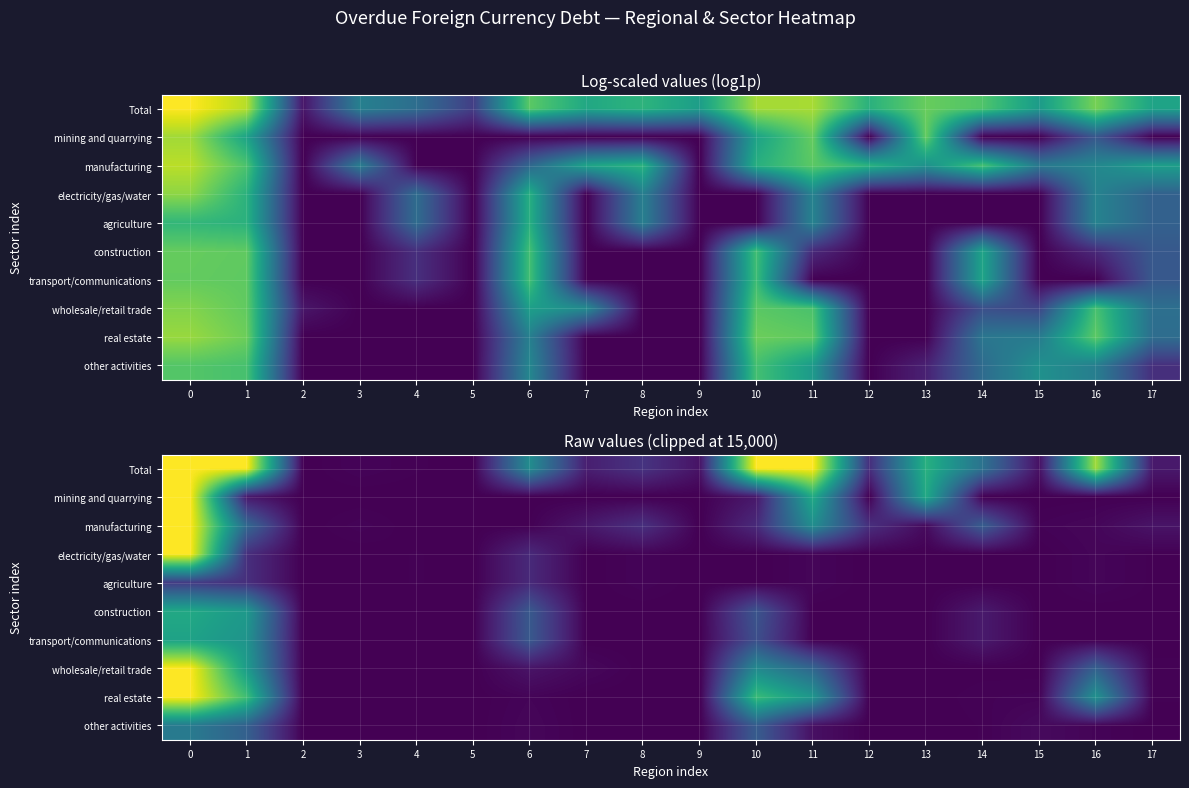

The value of Total at 8 is 855. True or false?

False